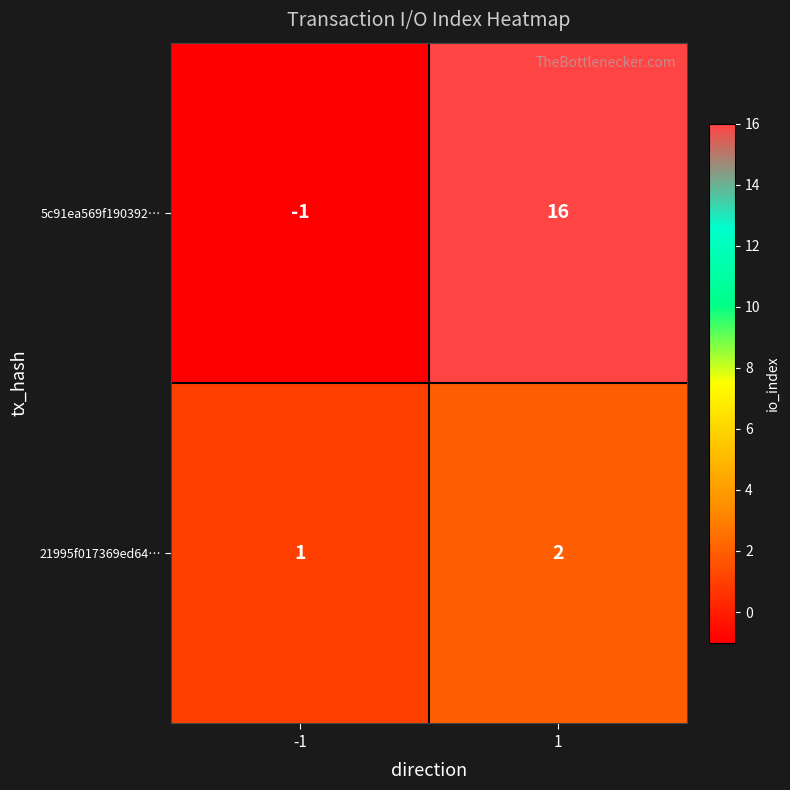

The value of 5c91ea569f190392… at -1 is -1. True or false?

True